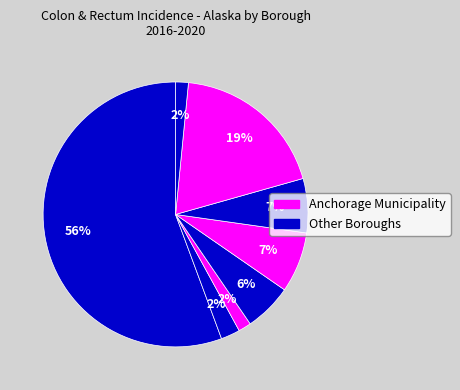

To the nearest percent, what is the difference between the largest and smallest slice percentages?

54%